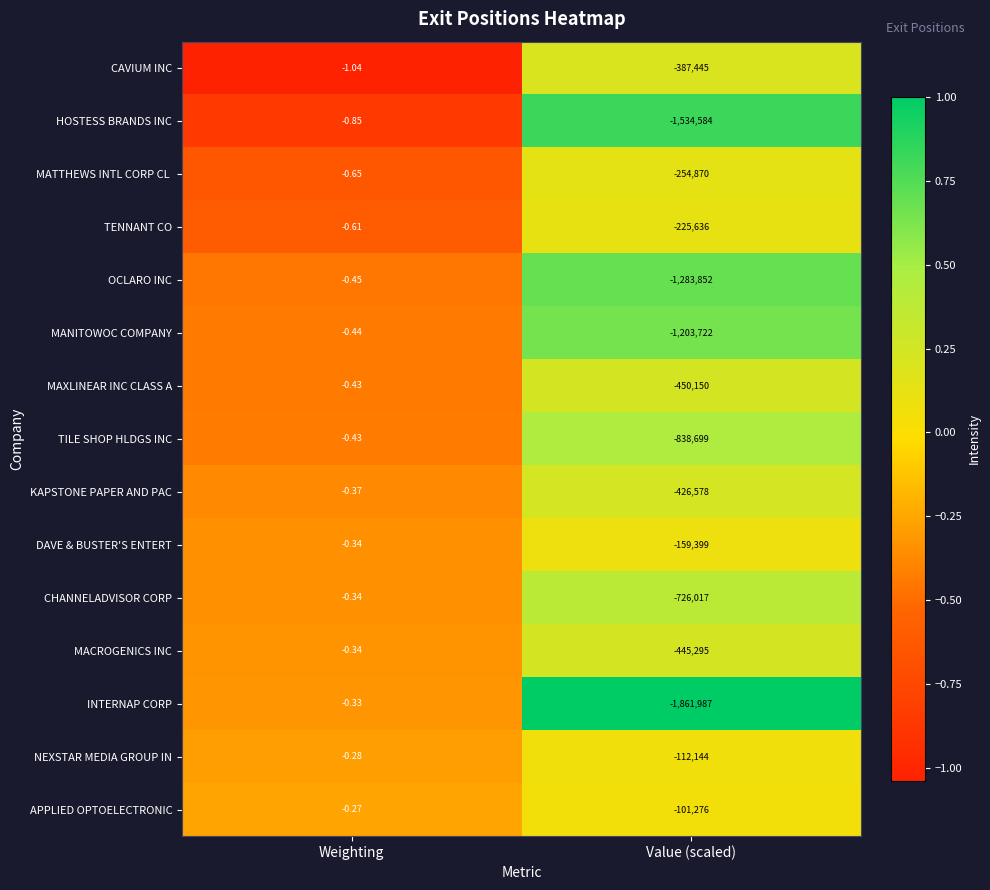

Which series has the largest total across all categories?

APPLIED OPTOELECTRONIC